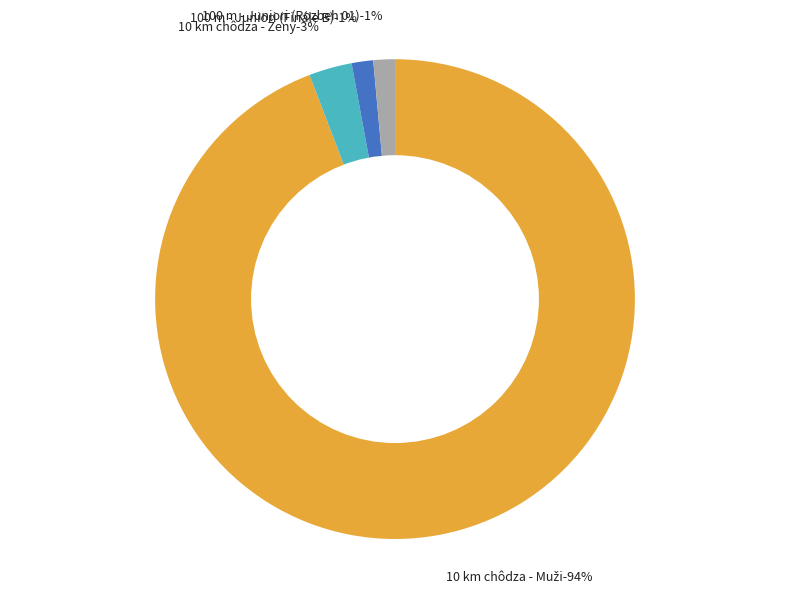

Is it true that 10 km chôdza - Ženy is 3% of the pie?

True